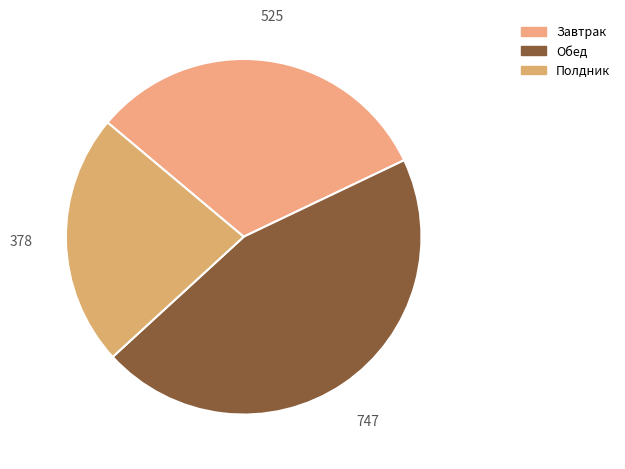

Is it true that Полдник is 23% of the pie?

True